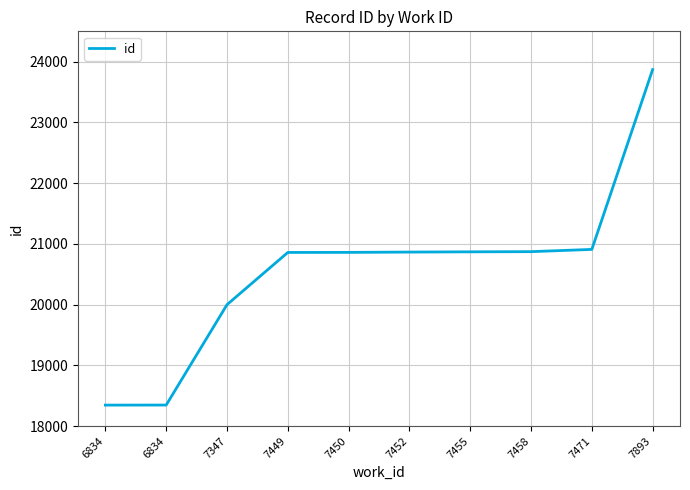

What is the difference between the second highest and minimum values?

2564